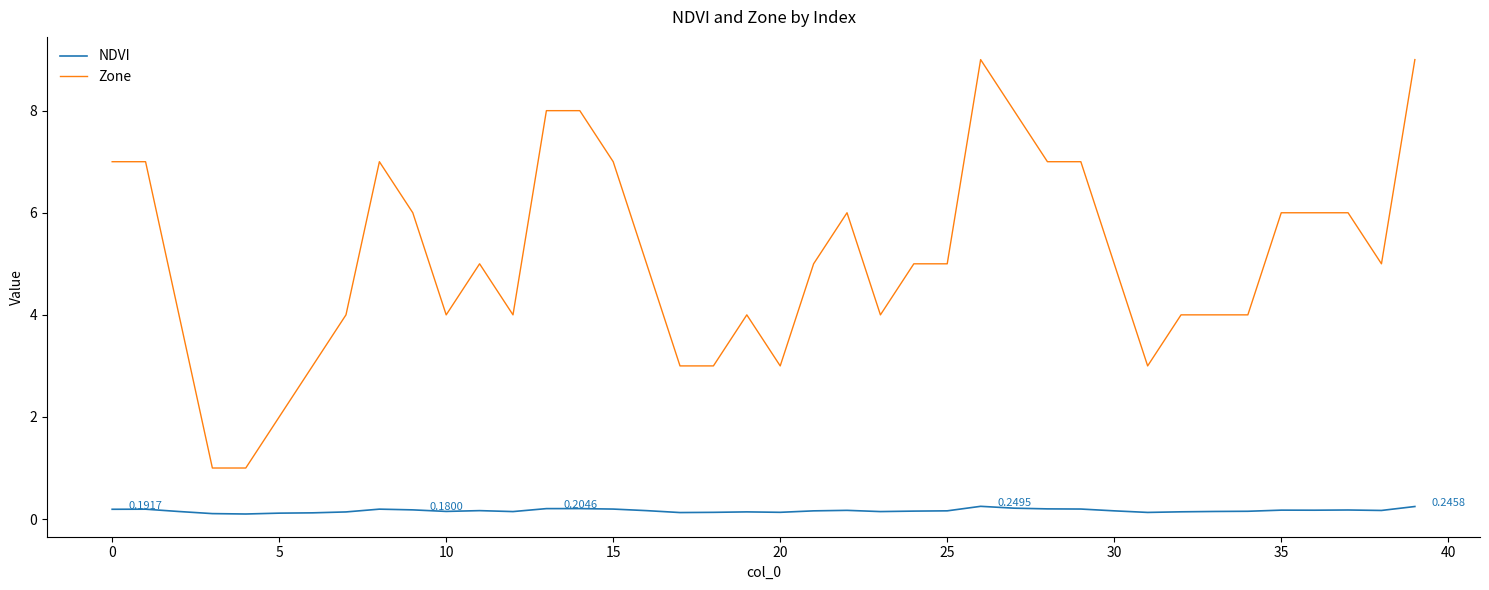

List the series in order of their peak value, lowest first.

NDVI, Zone